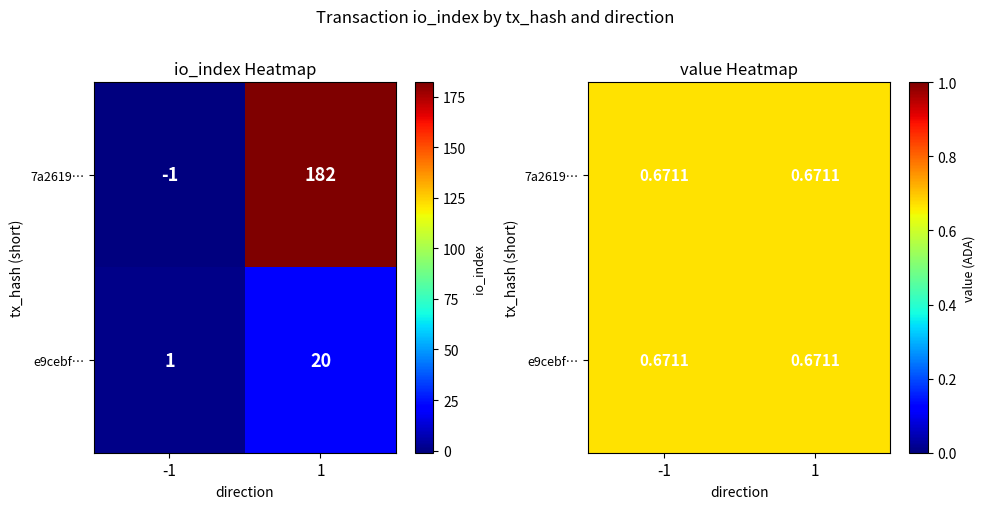

What is the average value of the 7a2619e2c3ed1c3bee431a850fa8776681fb55a series?

90